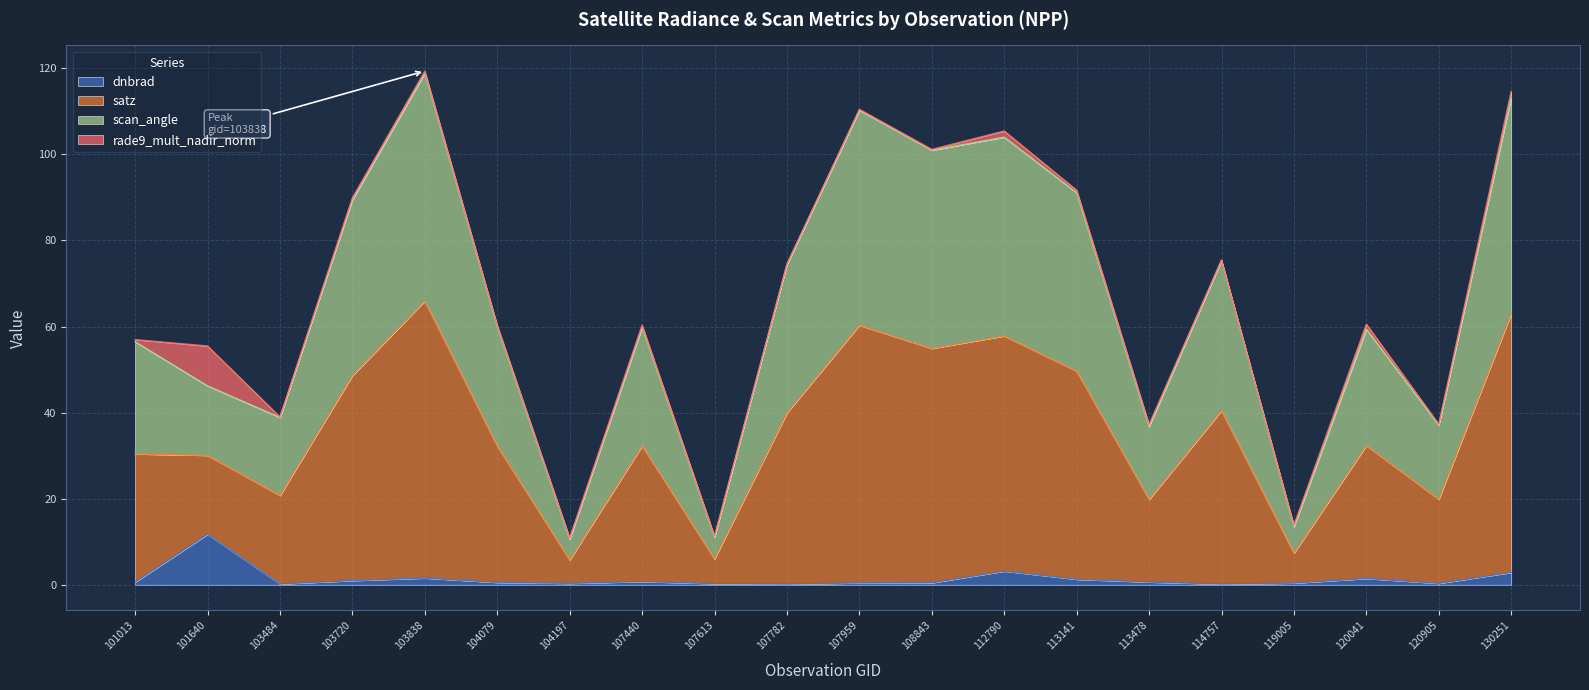

At which category does dnbrad reach its first local valley?

103484